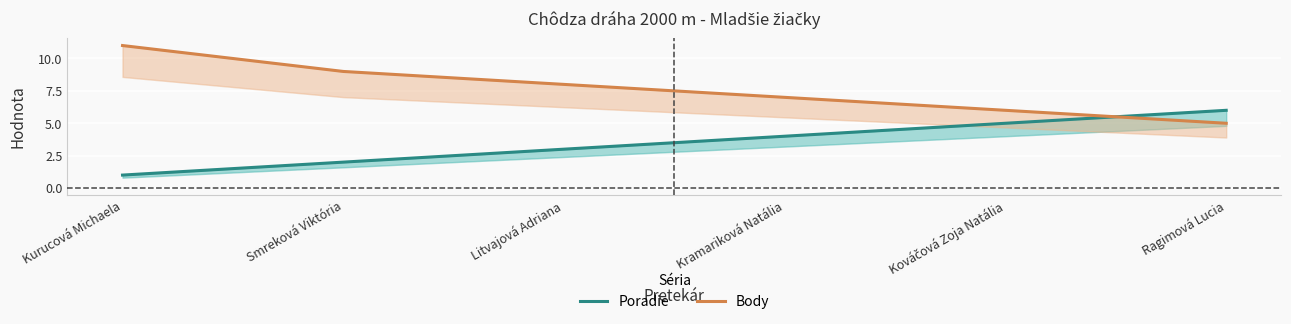

Is this an area chart (filled region under the line)?

No